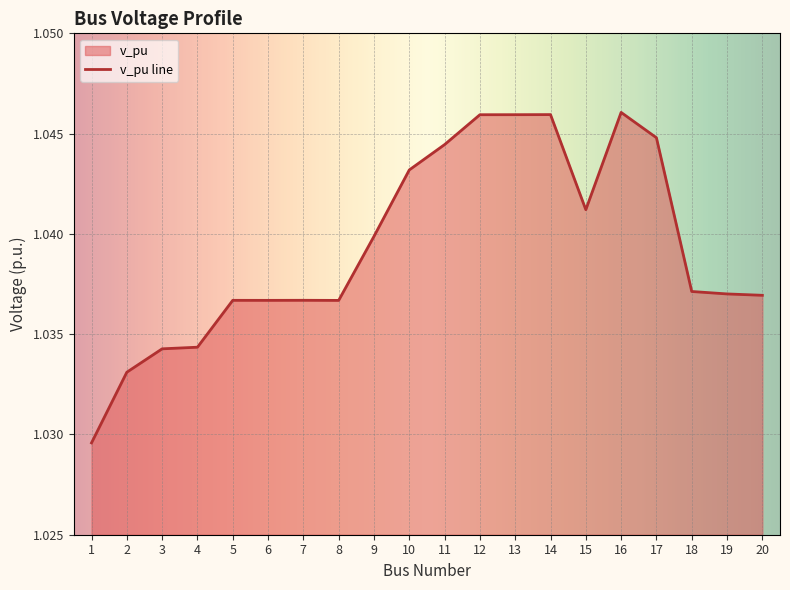

The chart shows a value of 1.0 at 1. True or false?

True